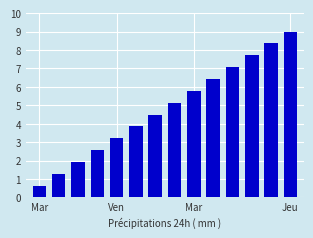

What is the average value?

4.8